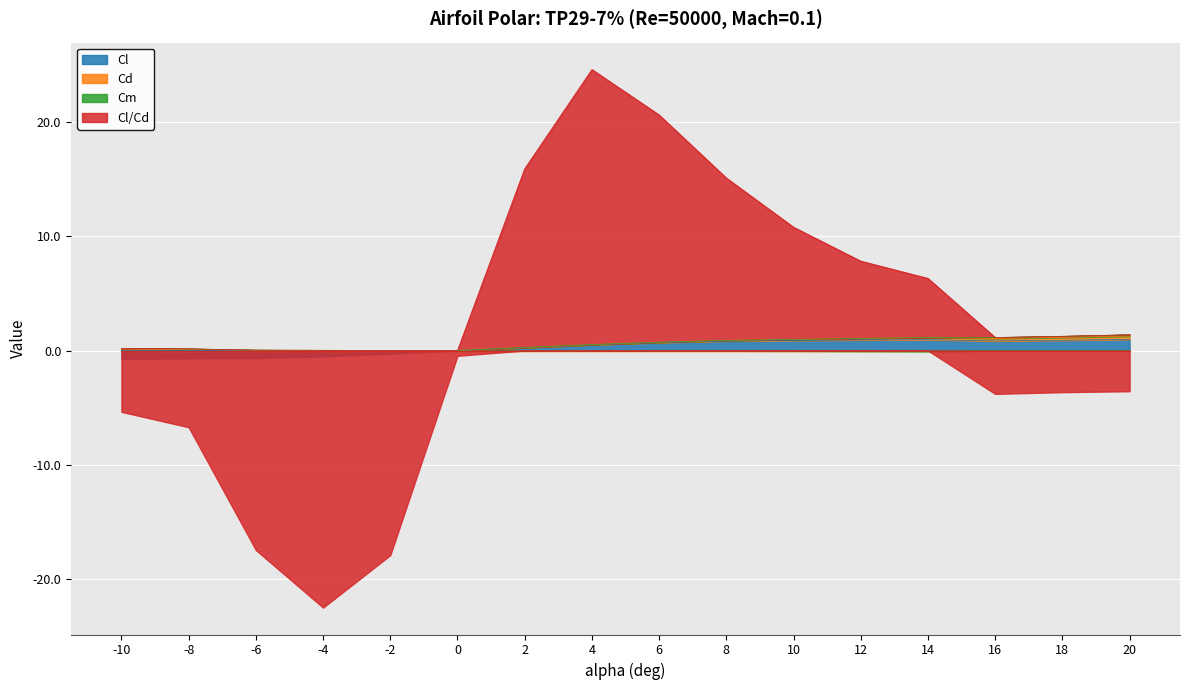

What is the value of the Cl point at the 12th from the left?

0.9